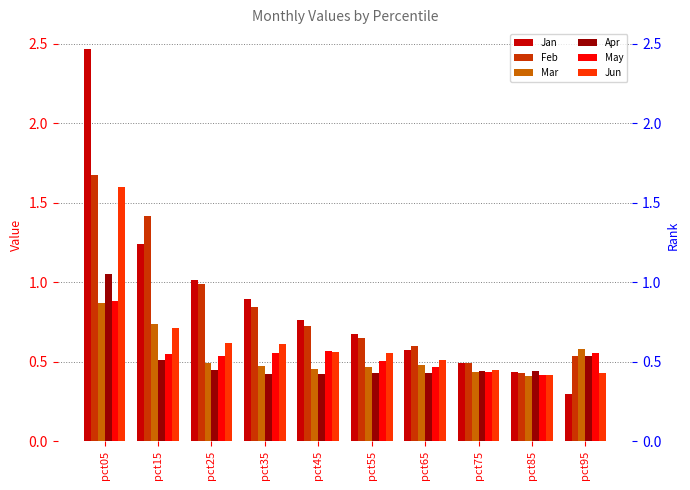

Reading left to right, list all the values displayed in this chart.

Jan: pct05=2.5	pct15=1.2	pct25=1.0	pct35=0.9	pct45=0.8	pct55=0.7	pct65=0.6	pct75=0.5	pct85=0.4	pct95=0.3
Feb: pct05=1.7	pct15=1.4	pct25=1.0	pct35=0.8	pct45=0.7	pct55=0.6	pct65=0.6	pct75=0.5	pct85=0.4	pct95=0.5
Mar: pct05=0.9	pct15=0.7	pct25=0.5	pct35=0.5	pct45=0.5	pct55=0.5	pct65=0.5	pct75=0.4	pct85=0.4	pct95=0.6
Apr: pct05=1.1	pct15=0.5	pct25=0.4	pct35=0.4	pct45=0.4	pct55=0.4	pct65=0.4	pct75=0.4	pct85=0.4	pct95=0.5
May: pct05=0.9	pct15=0.5	pct25=0.5	pct35=0.6	pct45=0.6	pct55=0.5	pct65=0.5	pct75=0.4	pct85=0.4	pct95=0.6
Jun: pct05=1.6	pct15=0.7	pct25=0.6	pct35=0.6	pct45=0.6	pct55=0.6	pct65=0.5	pct75=0.4	pct85=0.4	pct95=0.4